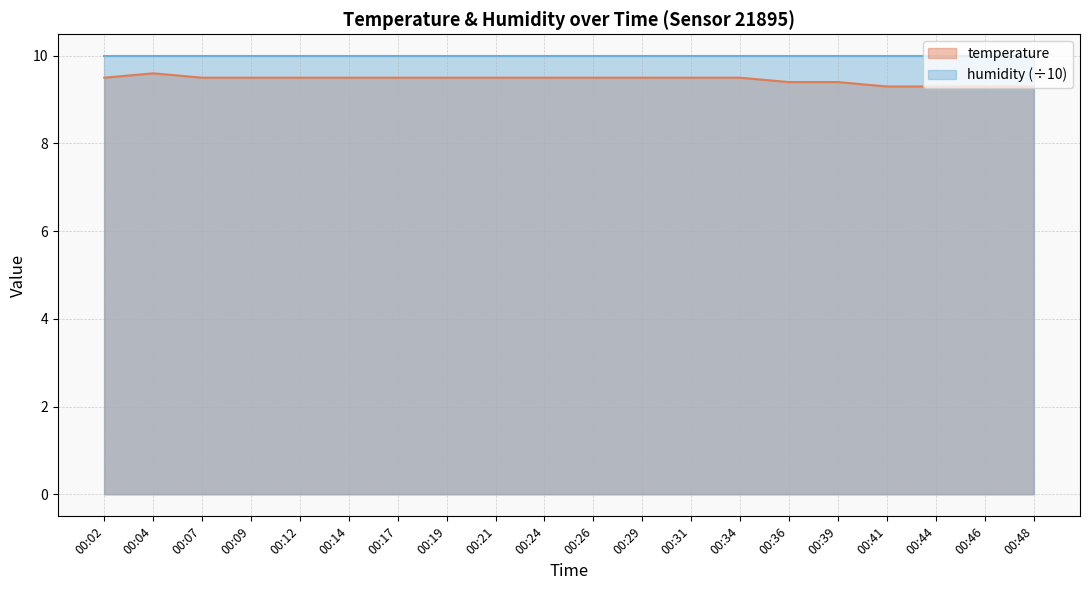

Which label corresponds to the largest value in the chart?

00:04